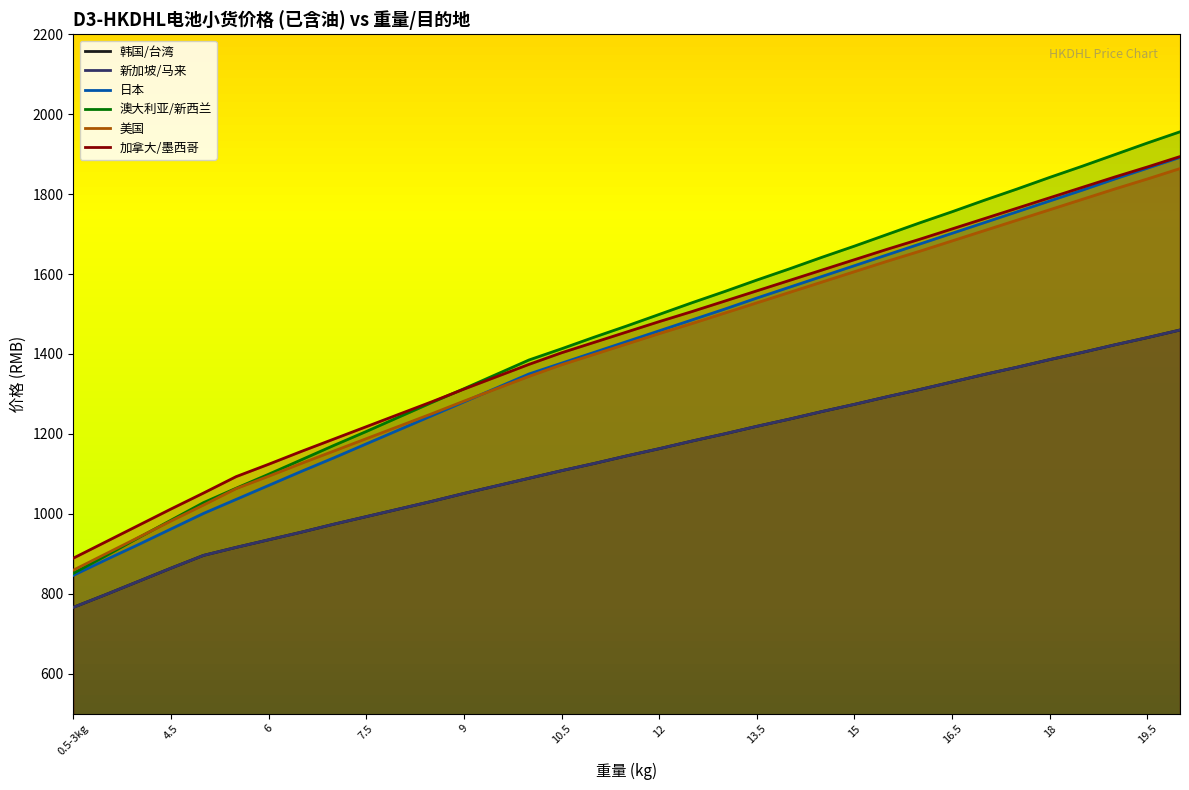

Is the value of 新加坡/马来 at 17.5 greater than the value of 日本 at 11.5?

No